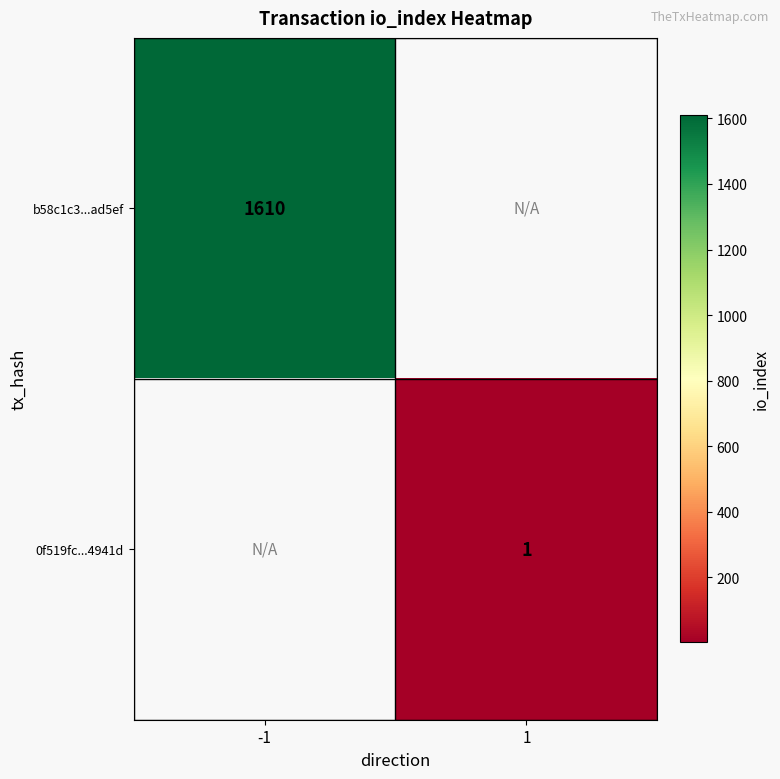

Which has a higher value, 1 or -1?

-1